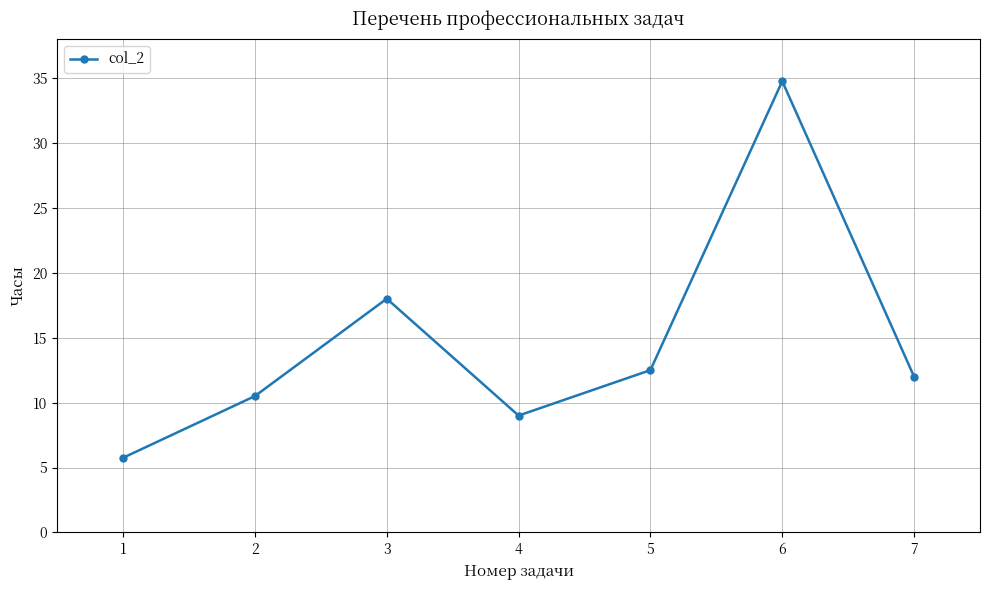

What is the minimum value shown in the chart?

5.8